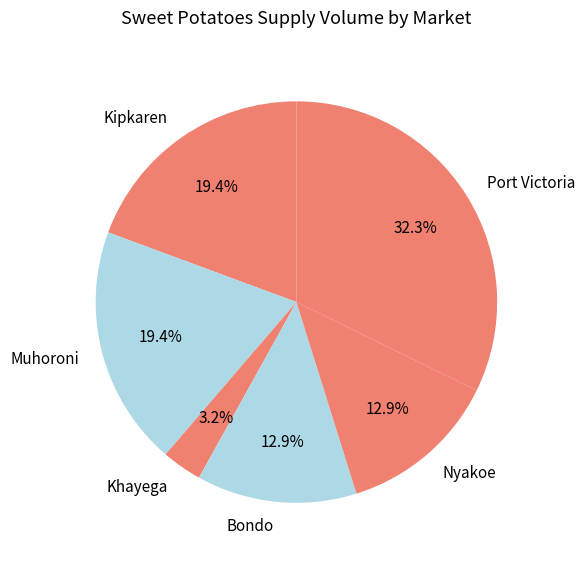

True or false: Muhoroni accounts for 12% of the total.

False